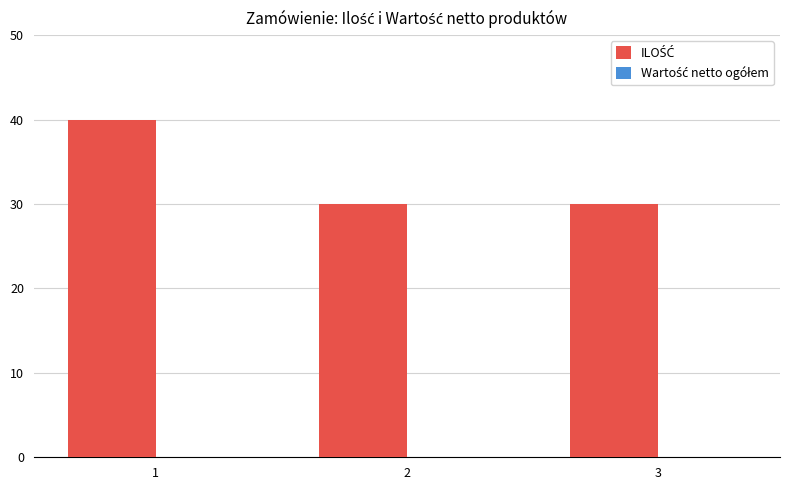

Reading right to left, extract all data points from this chart.

3=30	2=30	1=40